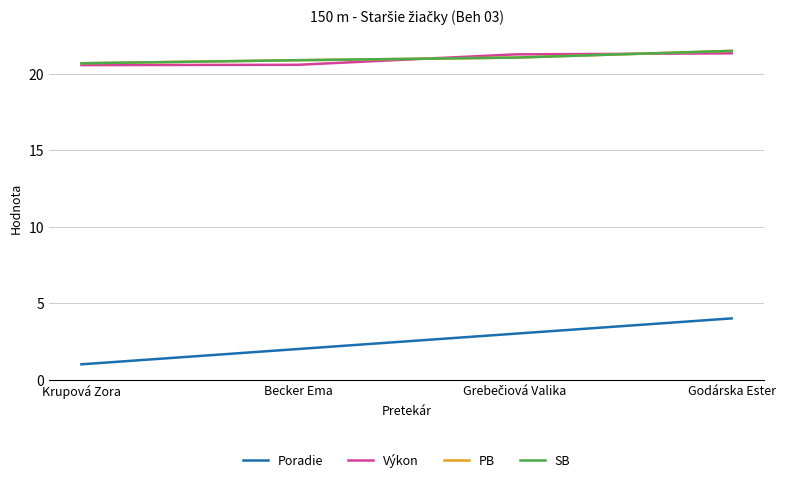

What is the greatest value displayed?

21.5